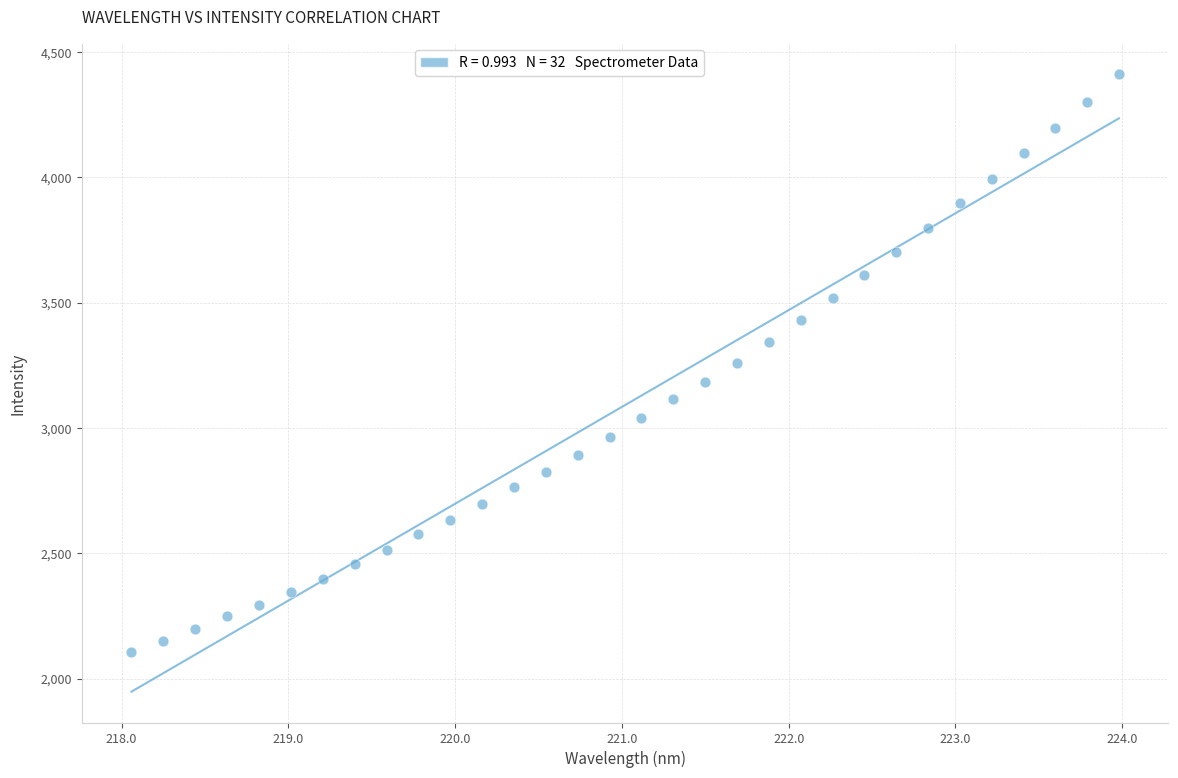

What is the range of X values (max minus min)?

5.9